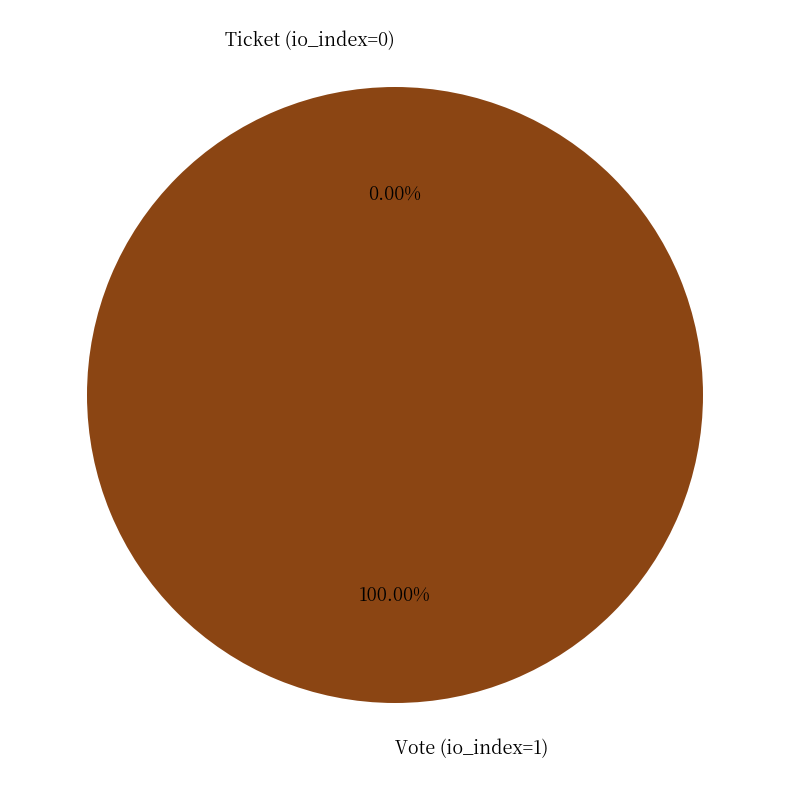

To the nearest percent, what is the combined percentage of Vote (io_index=1) and Ticket (io_index=0)?

100%